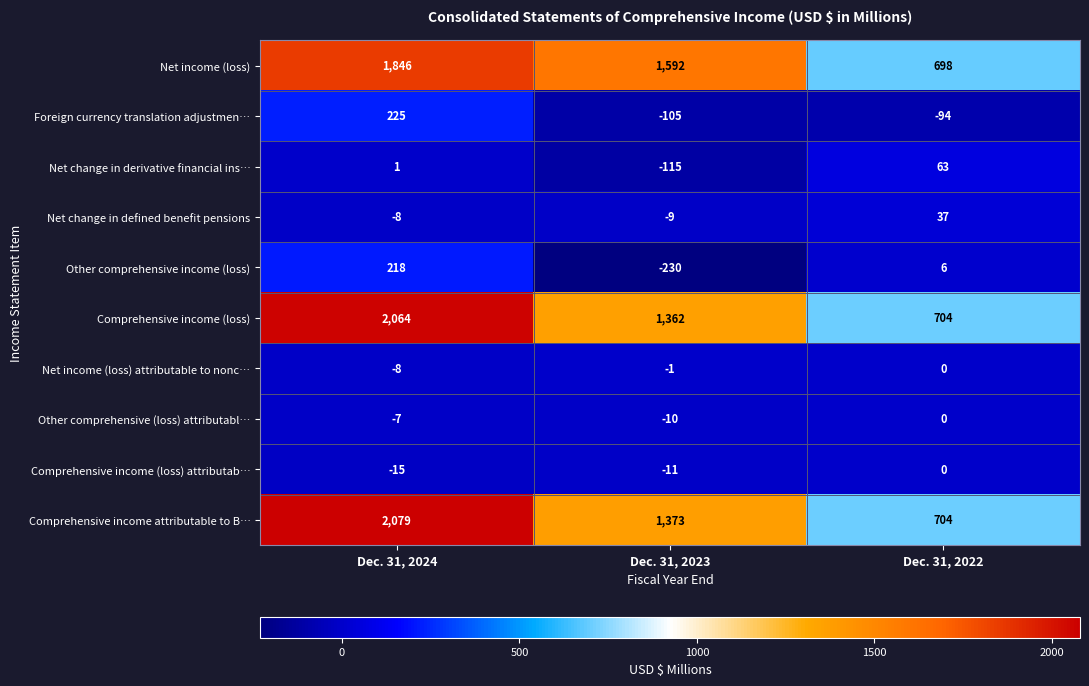

At which category is the sum across all series the highest?

Dec. 31, 2024